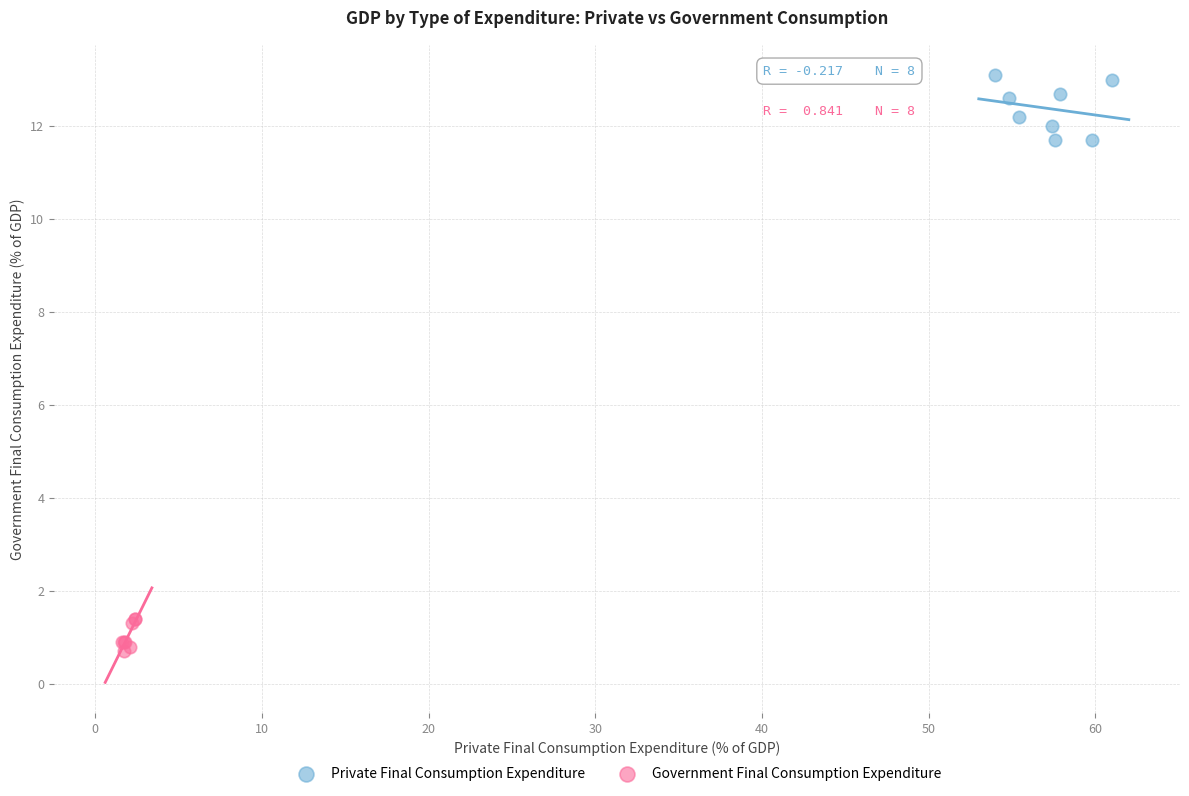

What are all the series names shown in the legend?

Private Final Consumption Expenditure, Government Final Consumption Expenditure